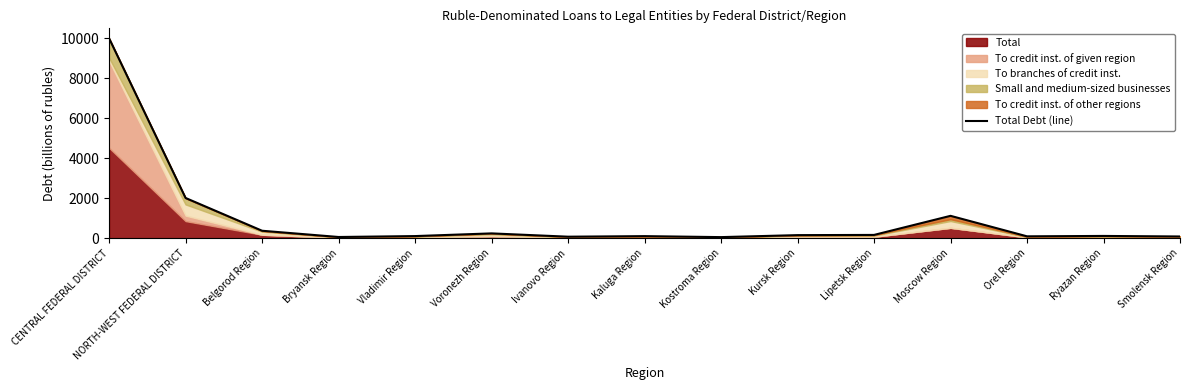

How many categories are shown in the chart?

15